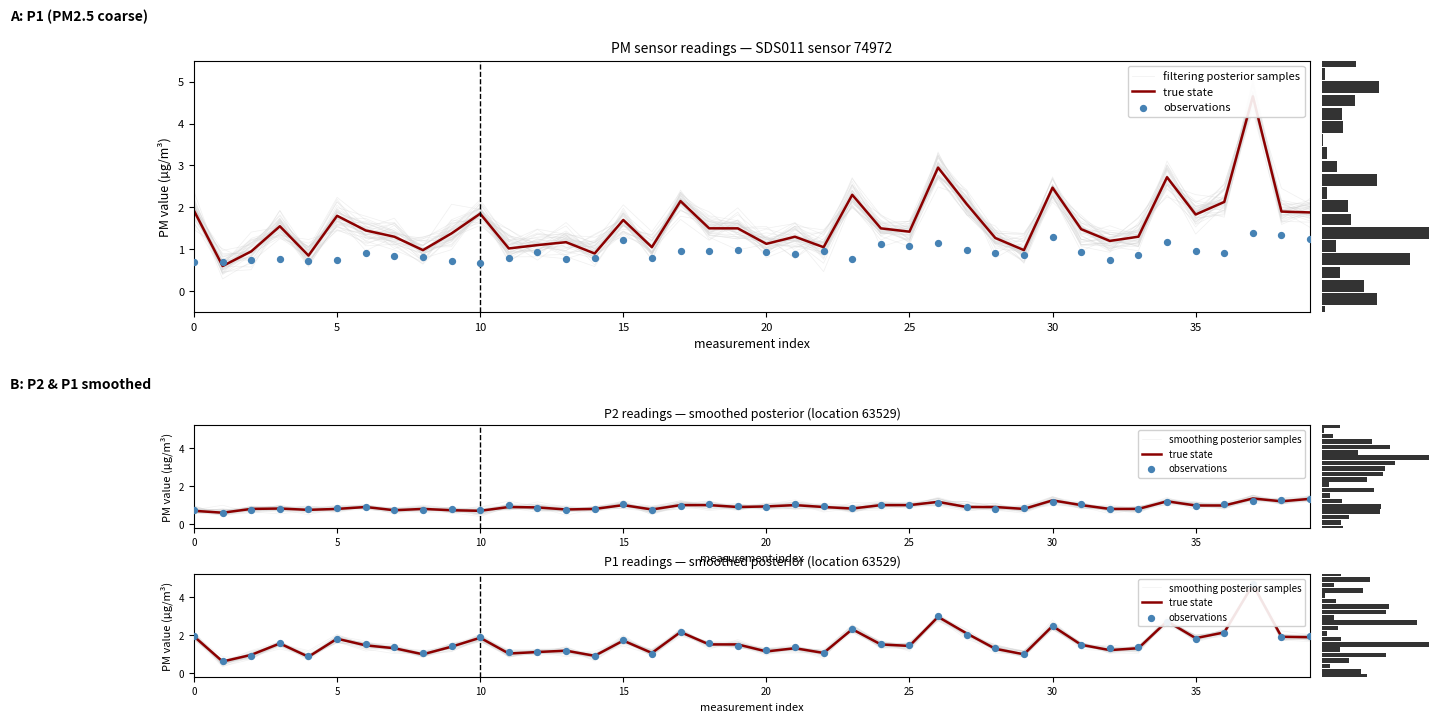

At how many categories does at least one series exceed 4?

1